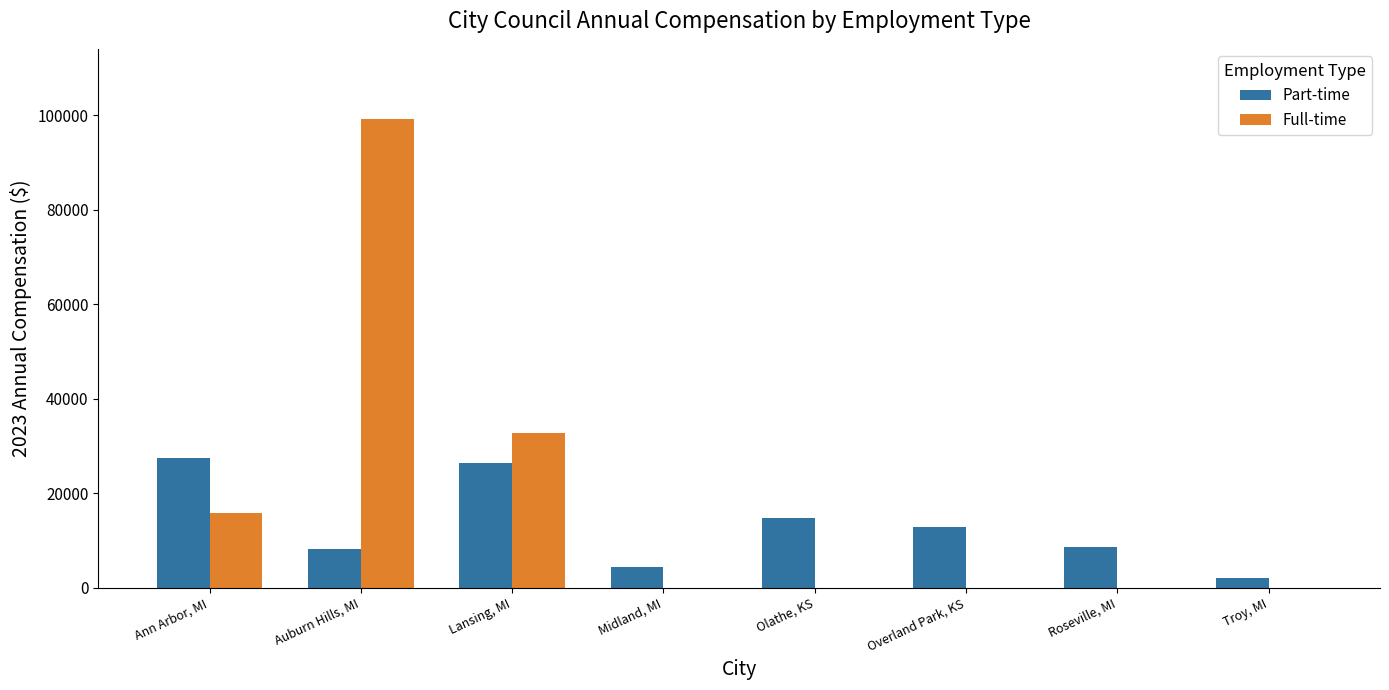

Which series has the largest total across all categories?

Full-time